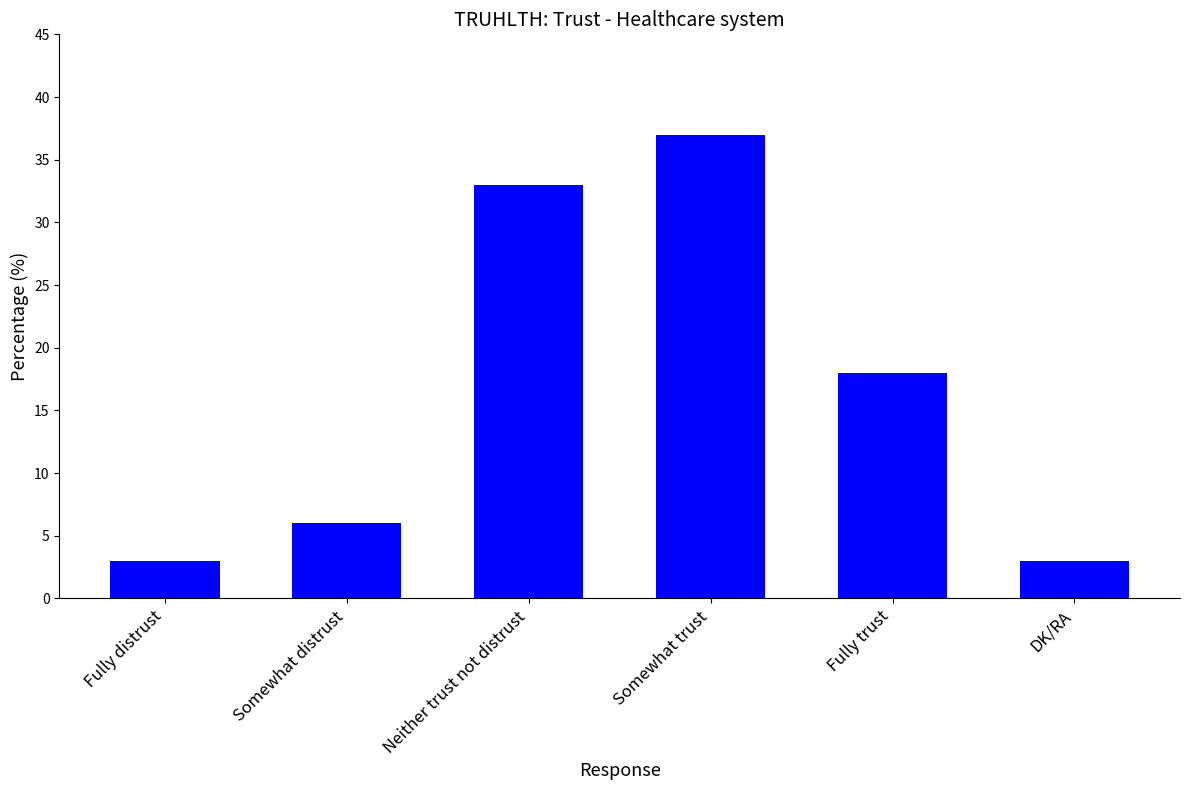

What is the difference between the maximum and minimum values?

34